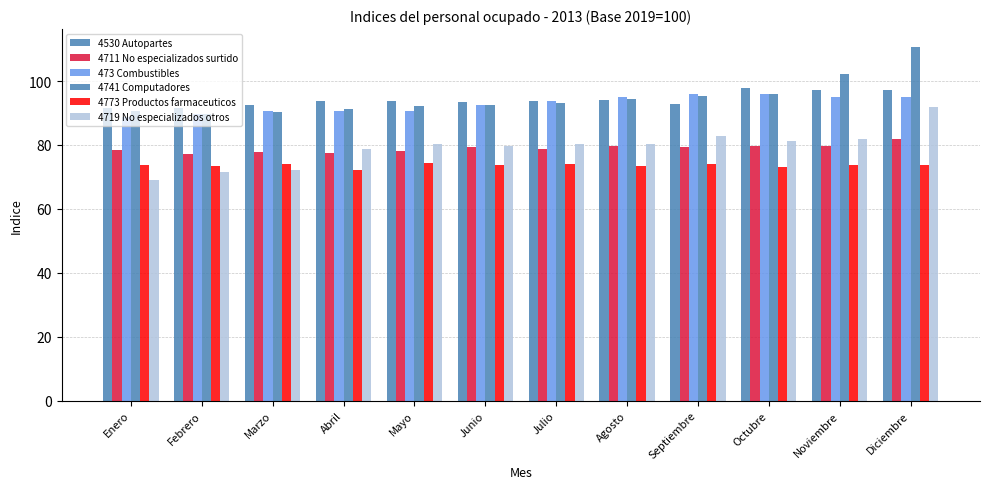

How many data points does each series have?

12